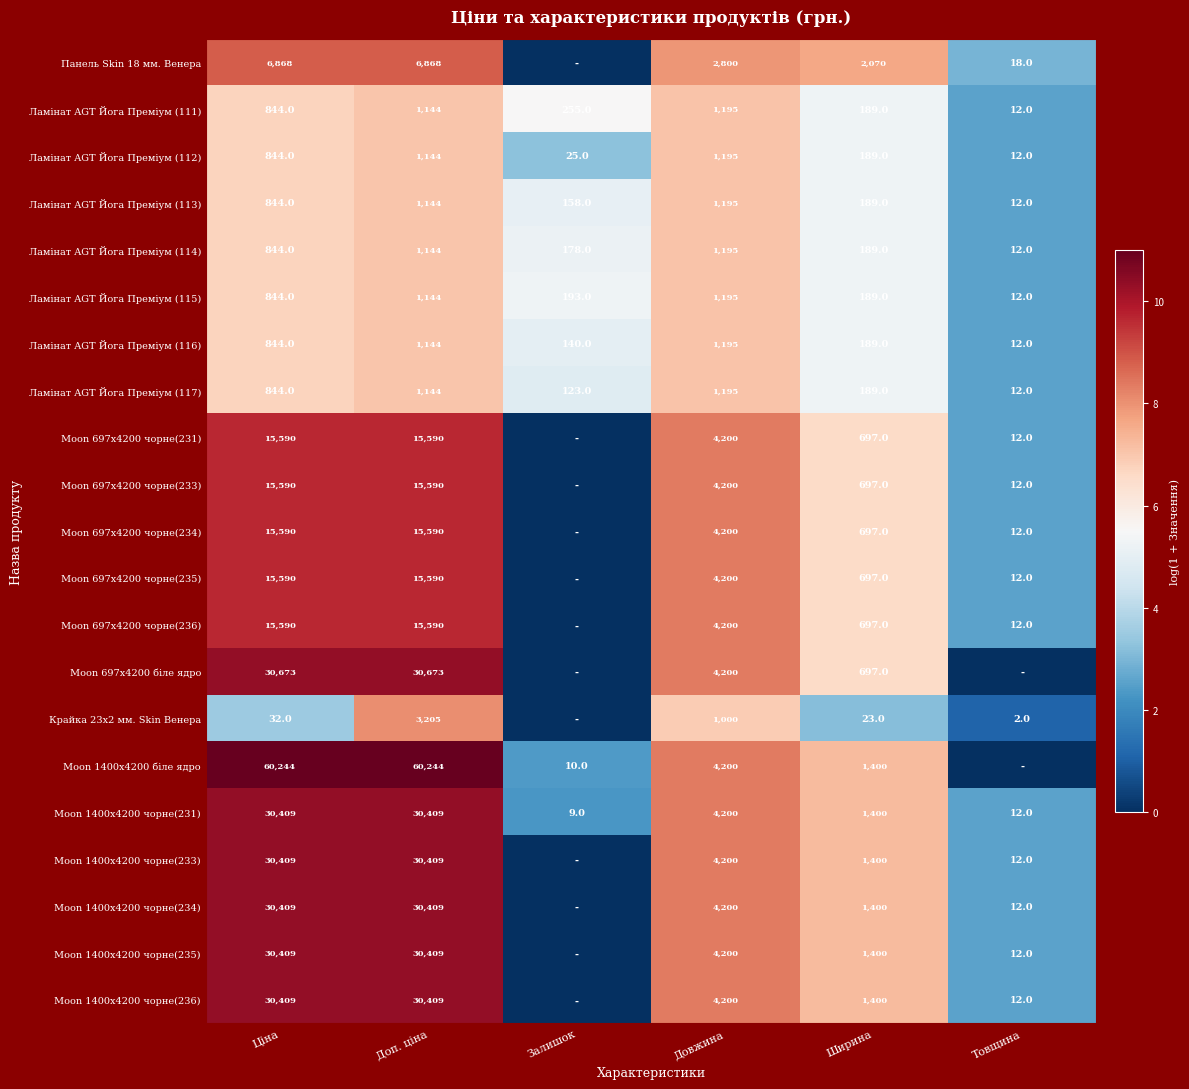

What is the average value of the Moon 1400x4200 чорне(231) series?

11073